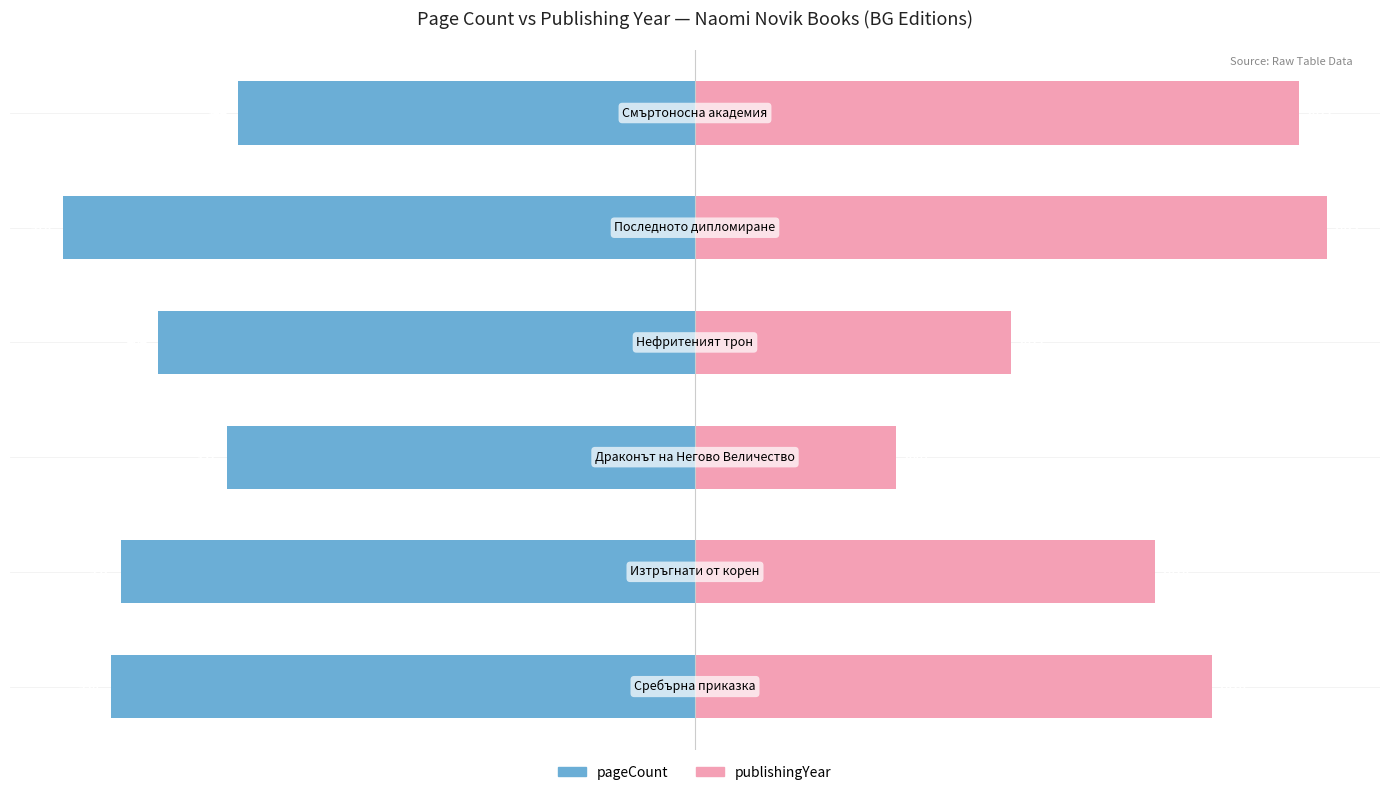

Which series has the largest range (max minus min)?

publishingYear